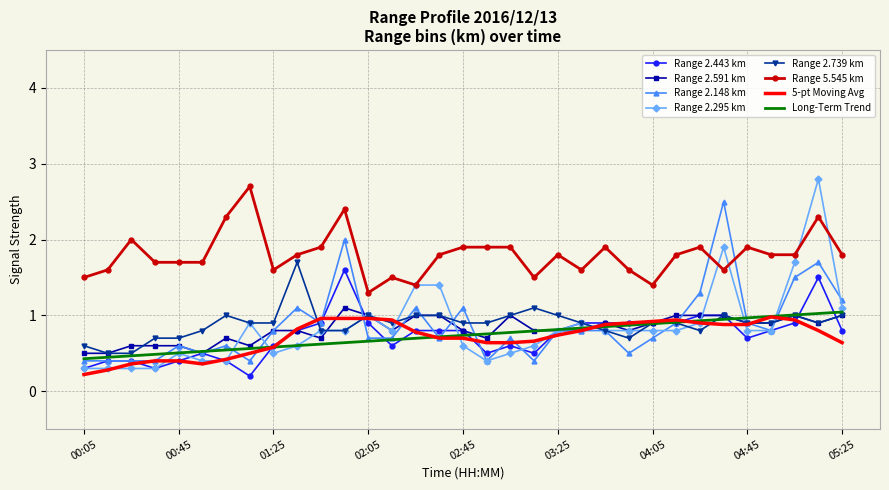

Which series has the largest range (max minus min)?

Range 2.295 km